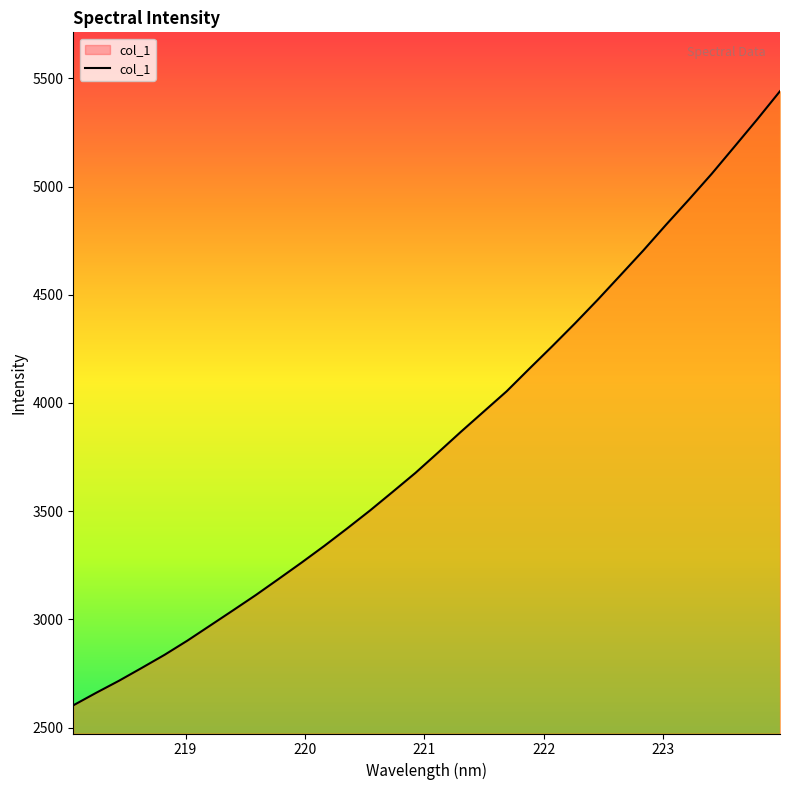

What is the difference between the maximum and minimum values?

2837.7